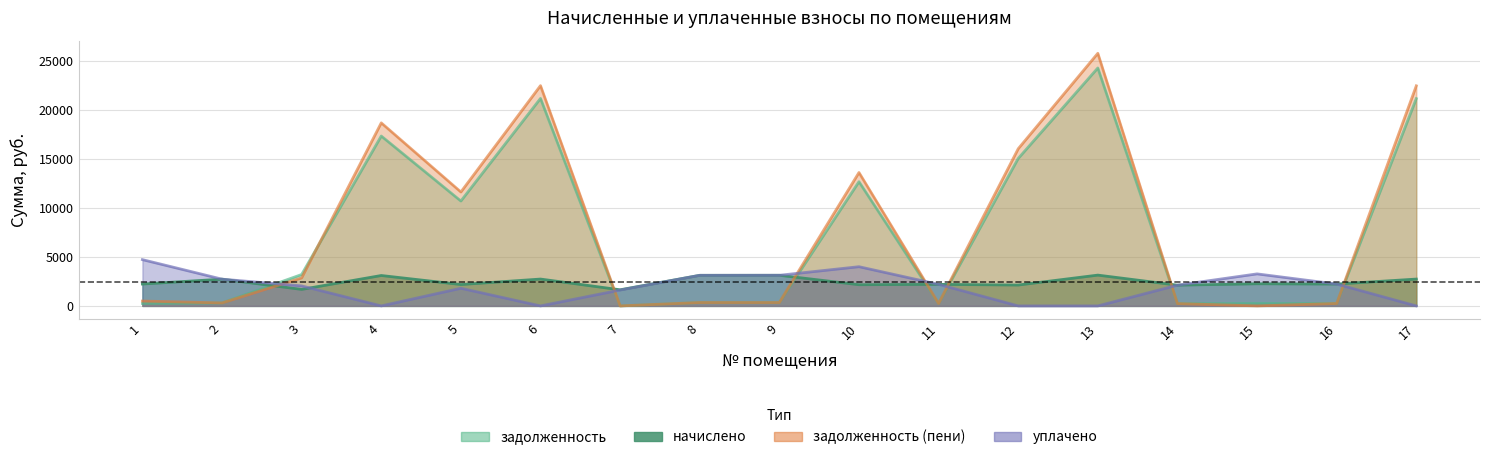

At how many categories does at least one series exceed 10231?

7